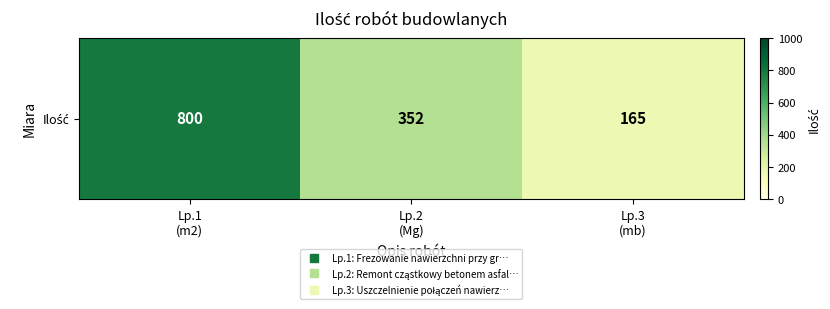

Approximately how many times larger is the value at Lp.3
(mb) compared to Lp.2
(Mg)?

0.5